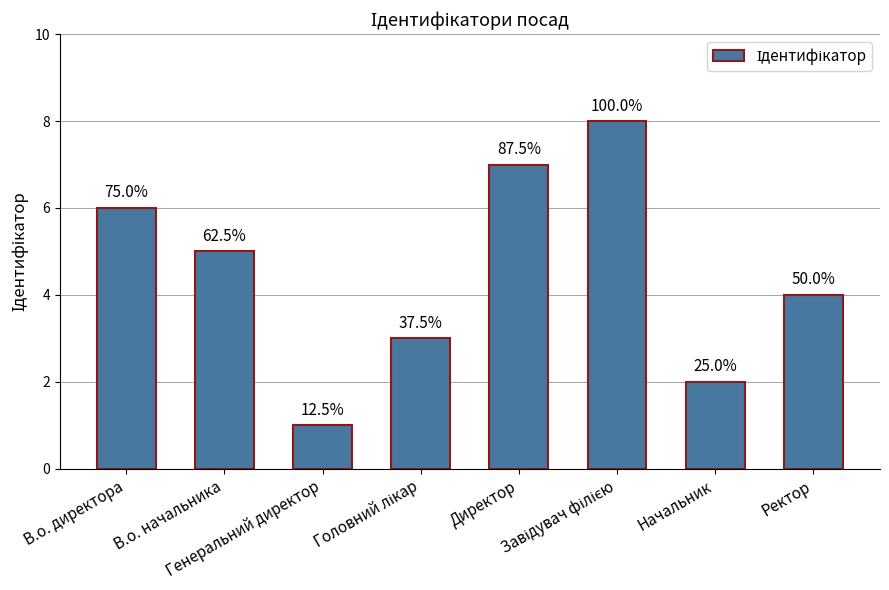

Are the bars horizontal?

No